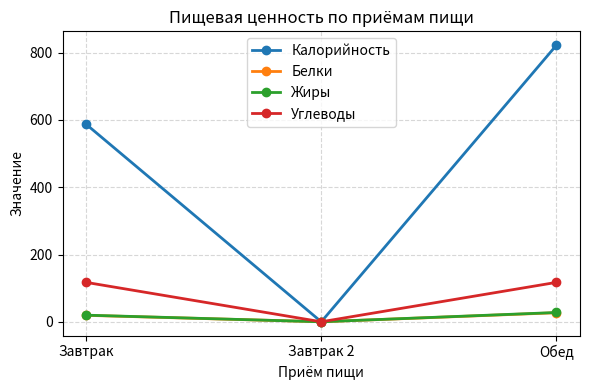

What is the spread (max minus min) of values at Завтрак?

568.3